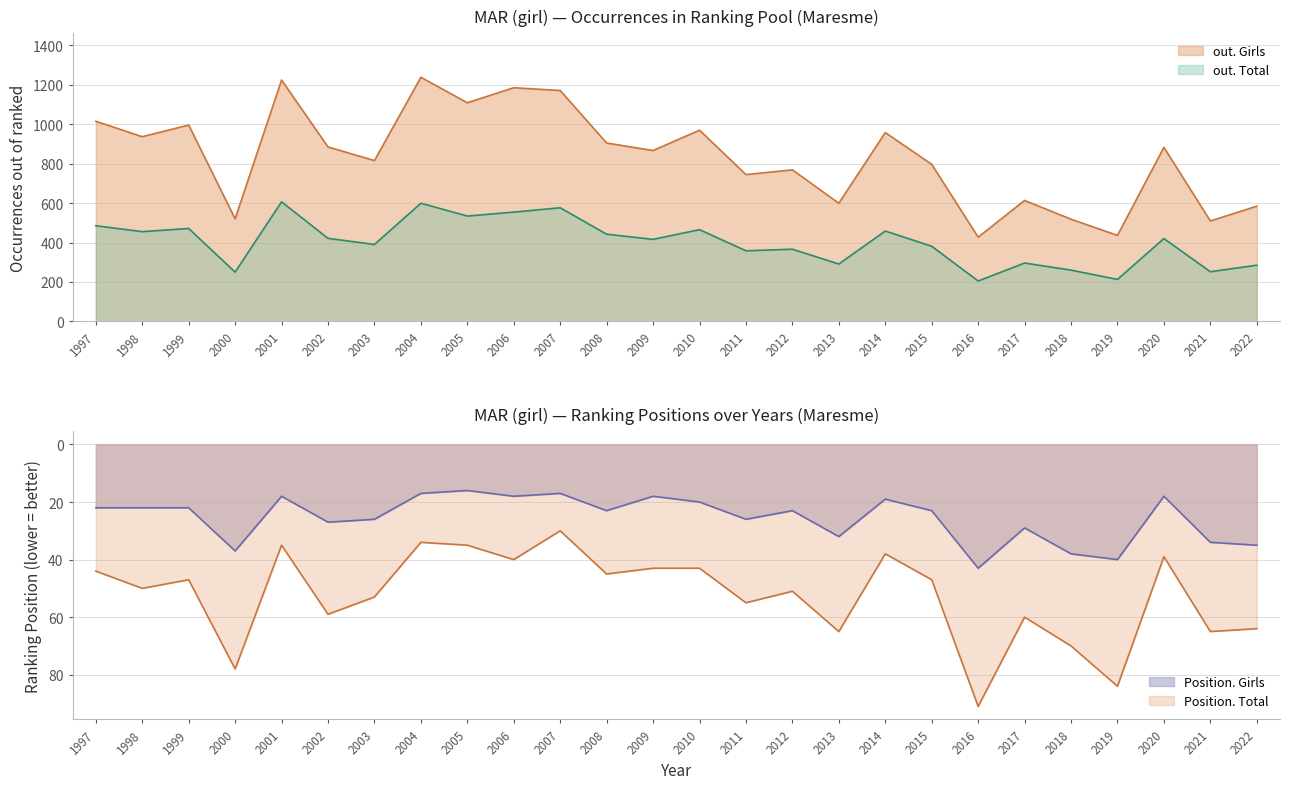

Is it true that Position. Total equals 53 at 2003?

True